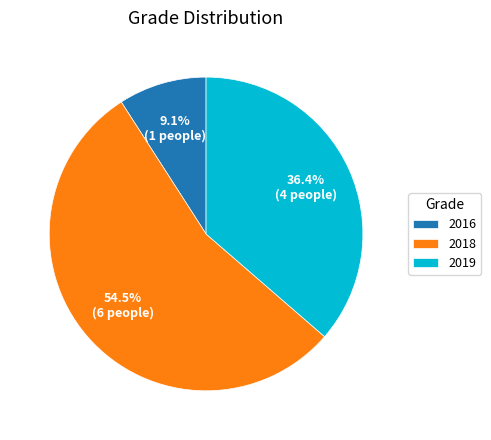

Which has a higher value, 2018 or 2019?

2018